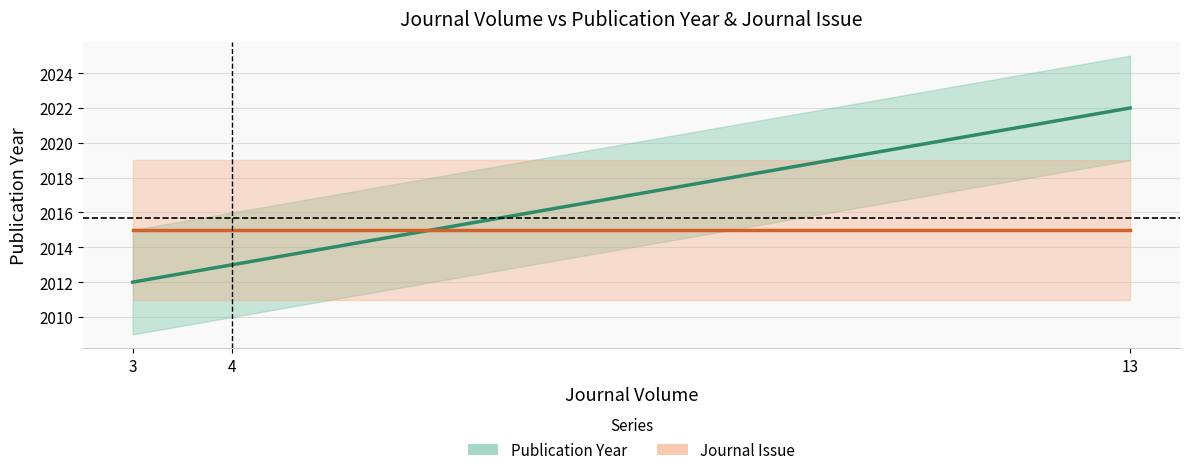

What is the value of the 3rd point from the left?

2022